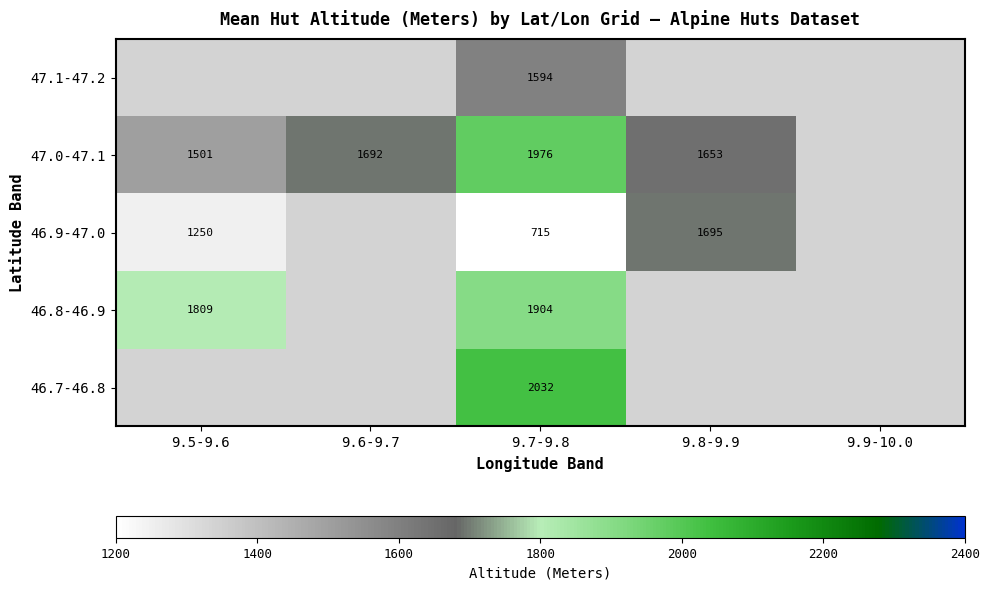

Rank the series at 9.7-9.8 from highest to lowest value.

46.7-46.8, 47.0-47.1, 46.8-46.9, 47.1-47.2, 46.9-47.0